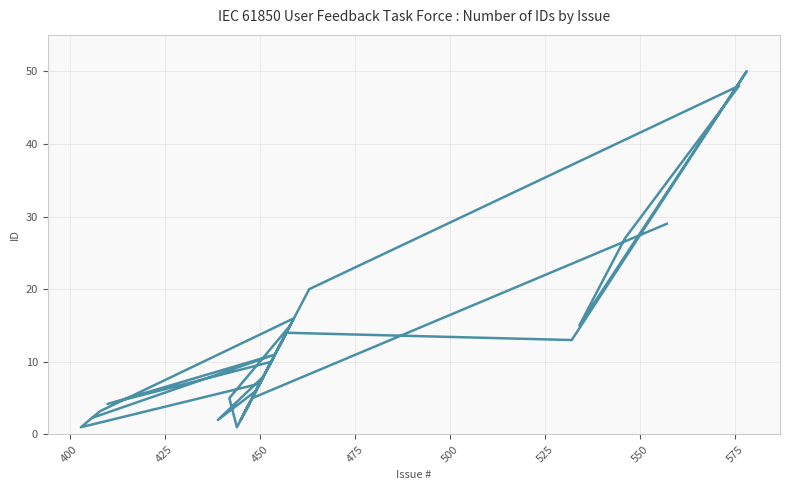

How many data points does each series have?

26